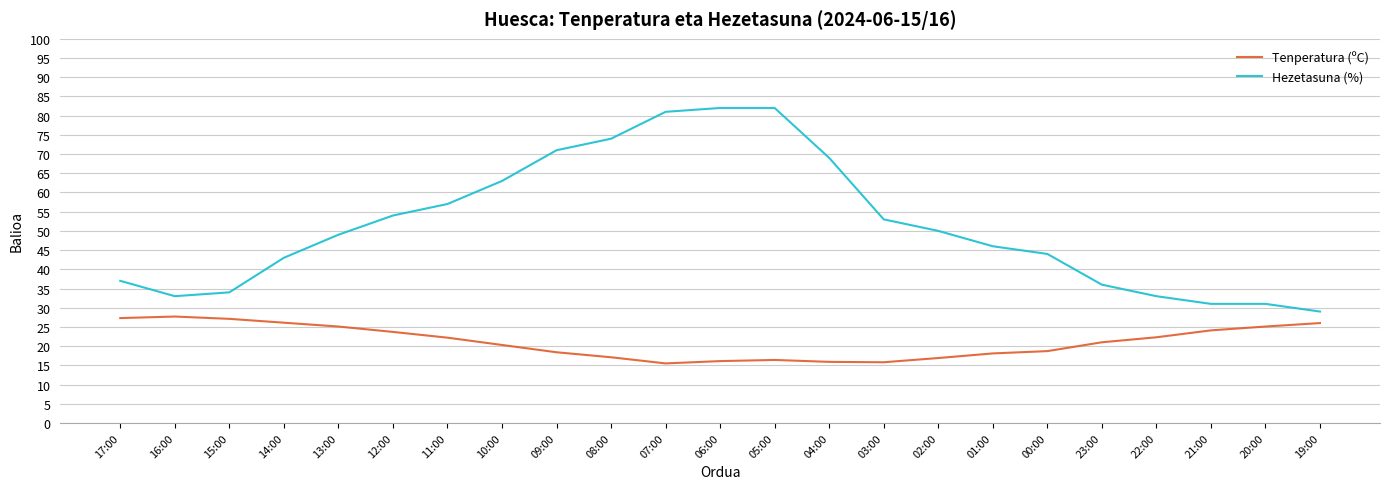

Which series has the widest spread of values?

Hezetasuna (%)